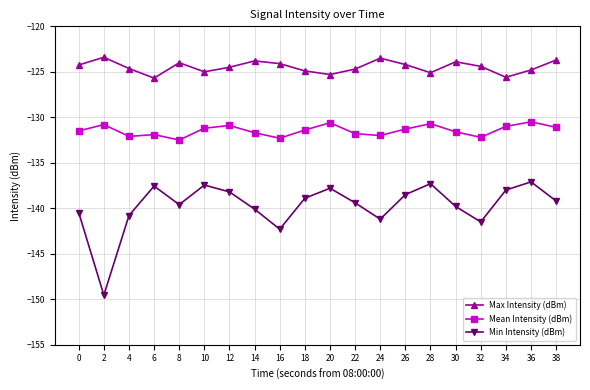

Does the chart display data point markers on the line(s)?

Yes